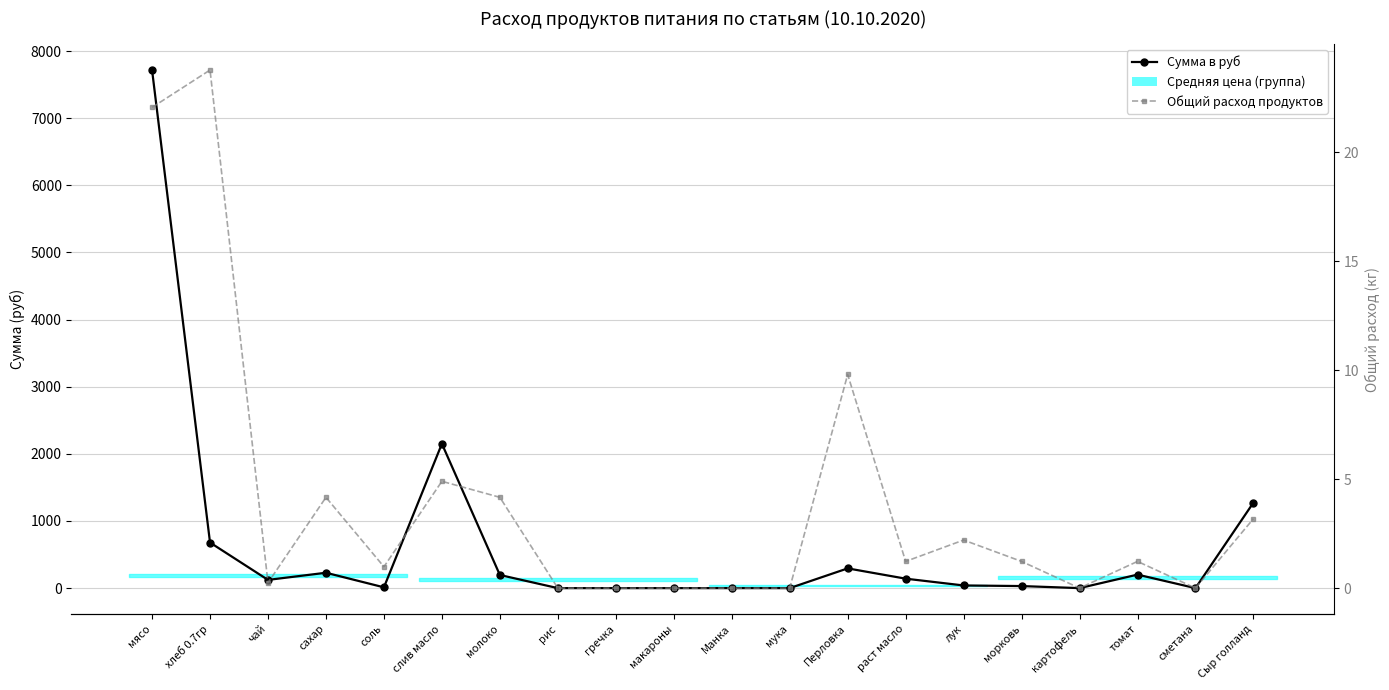

True or false: Сумма в руб has a value of 30.6 at морковь.

True